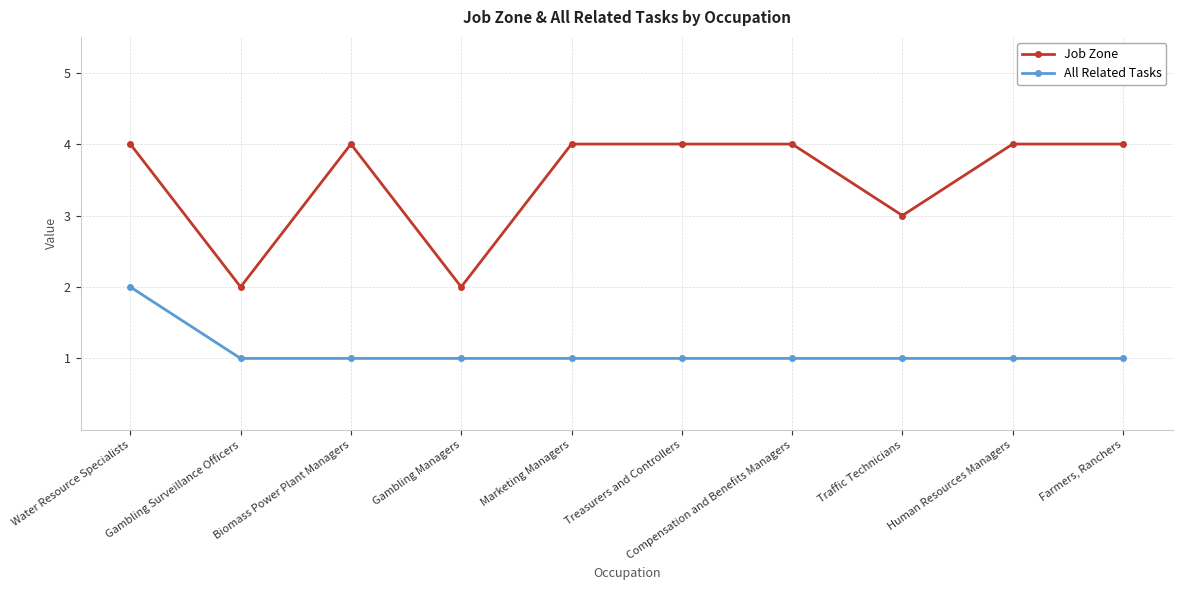

Which series has the widest spread of values?

Job Zone